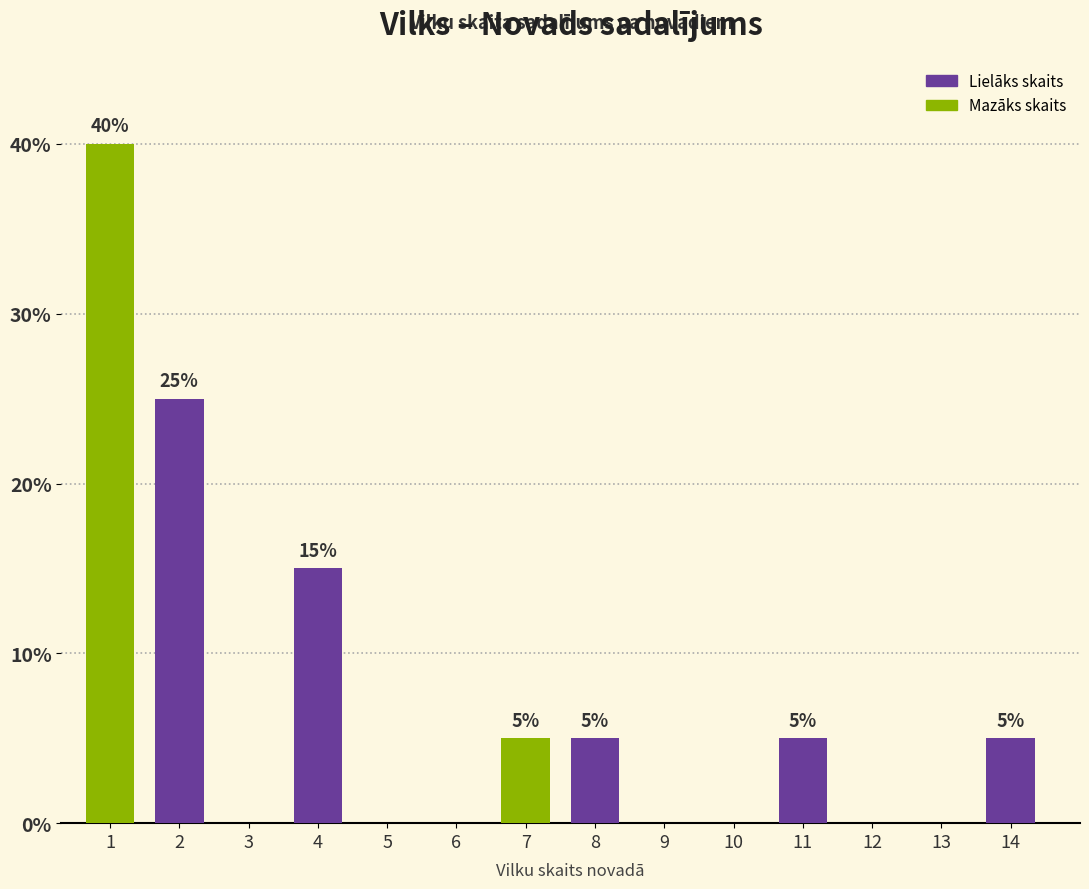

Reading left to right, what are all the values shown in this chart?

1=40	2=25	4=15	7=5	8=5	11=5	14=5